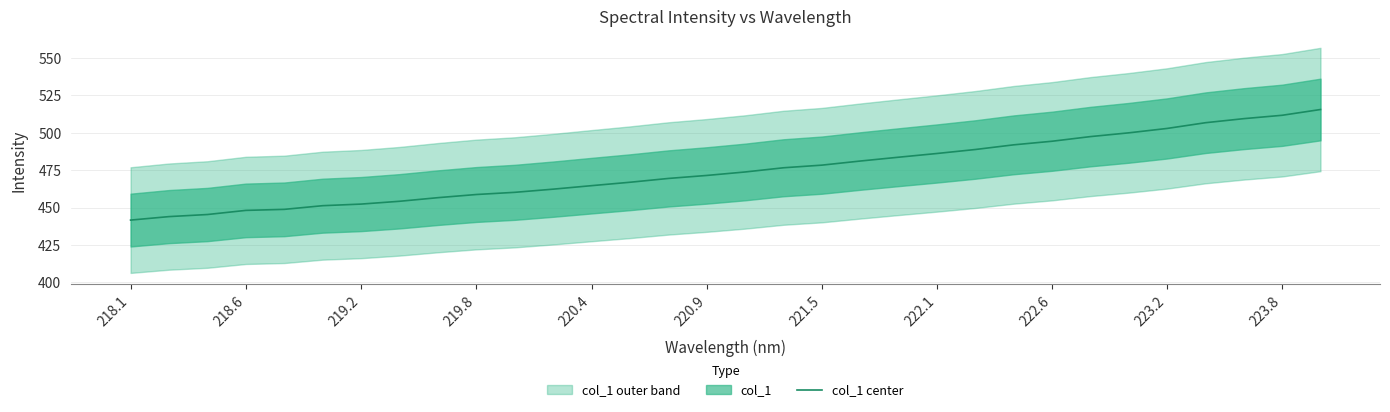

How many values are below 473?

16